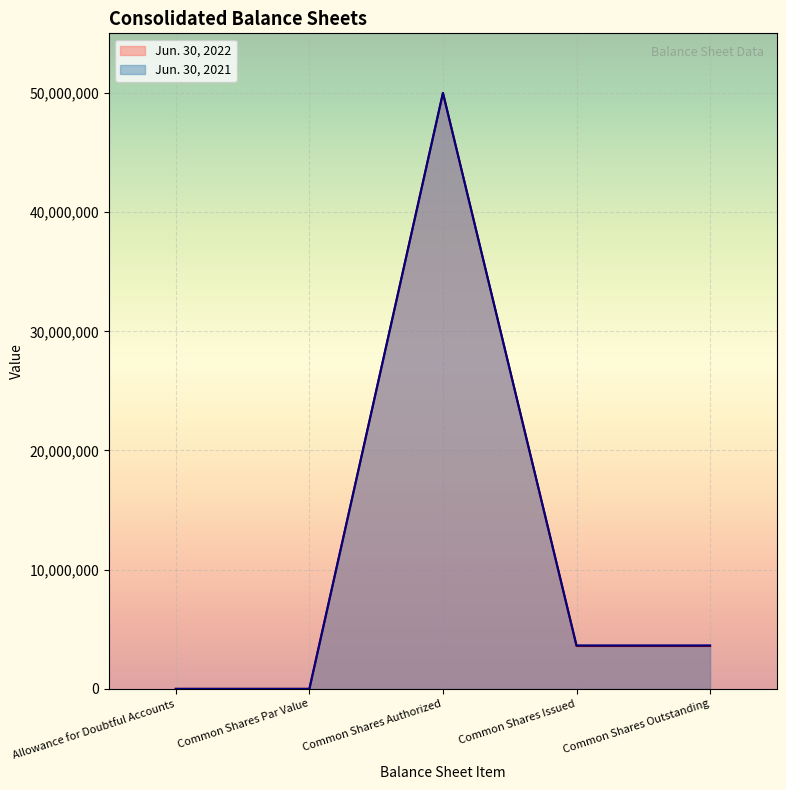

True or false: Jun. 30, 2022 and Jun. 30, 2021 cross at least once.

False